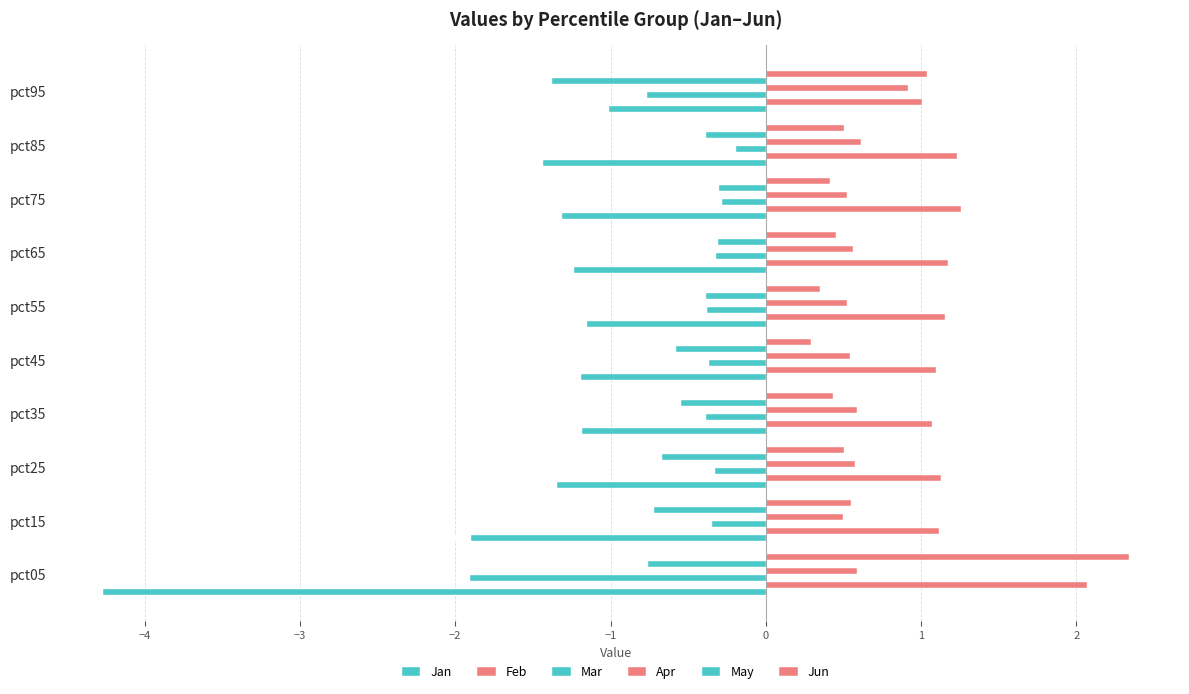

List the series in order of their peak value, lowest first.

Jan, May, Mar, Apr, Feb, Jun